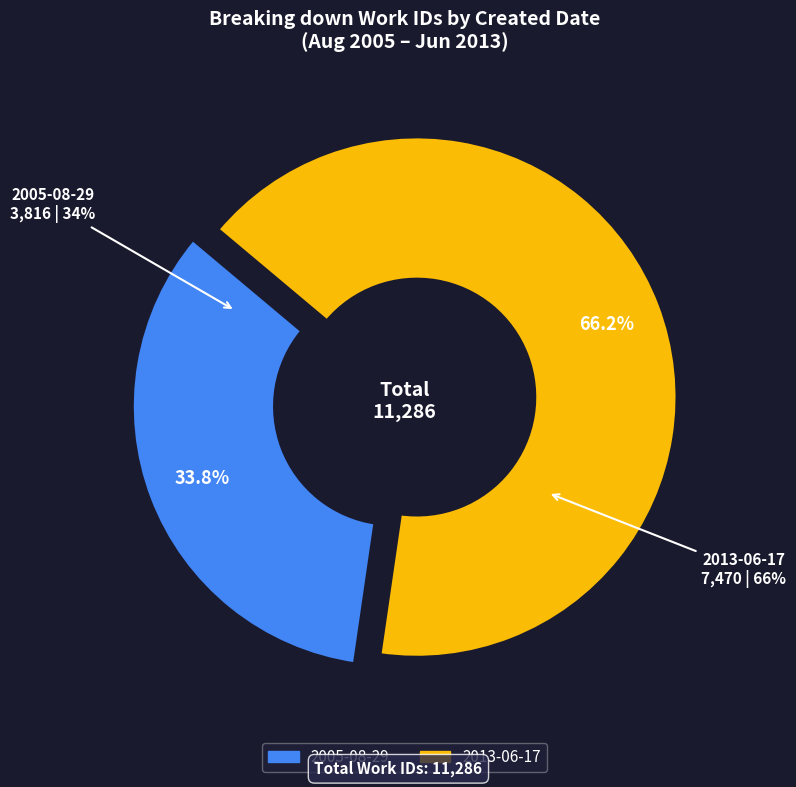

Rank the categories by value from lowest to highest.

2005-08-29, 2013-06-17